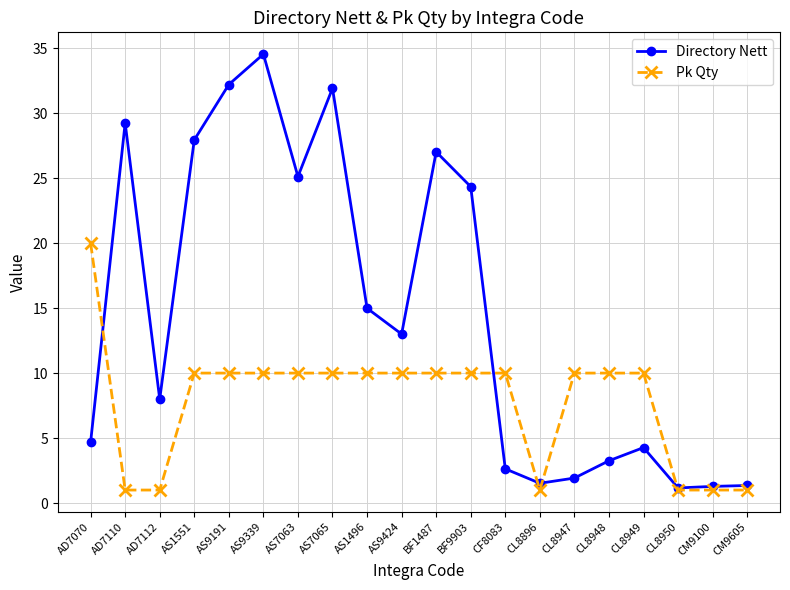

Does the chart display data point markers on the line(s)?

Yes